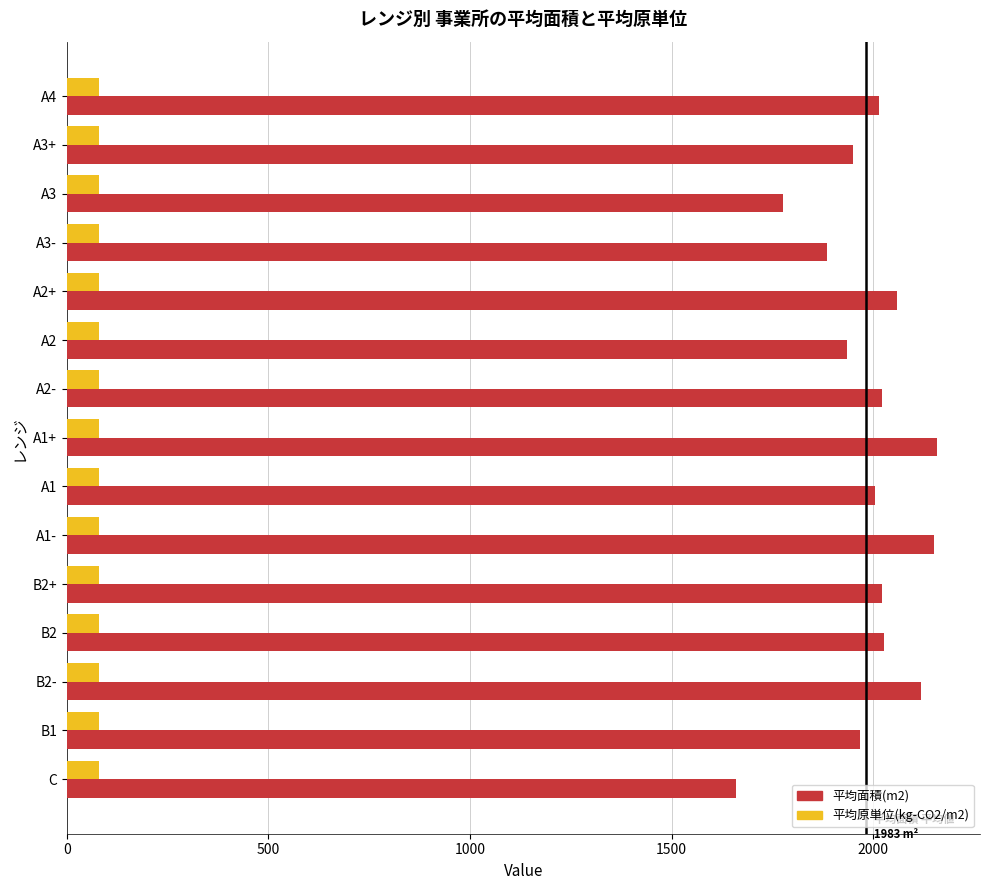

Which category has the lowest value in the 平均面積(m2) series?

C